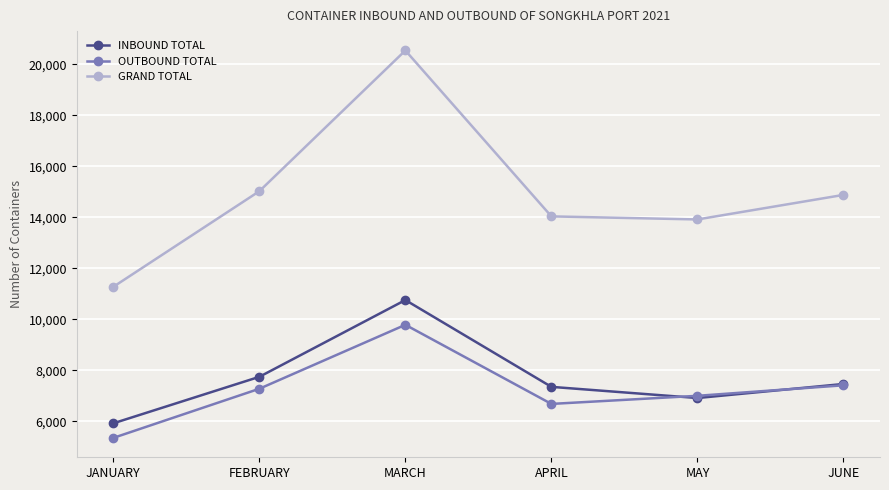

What is the difference between the OUTBOUND TOTAL values at FEBRUARY and APRIL?

594